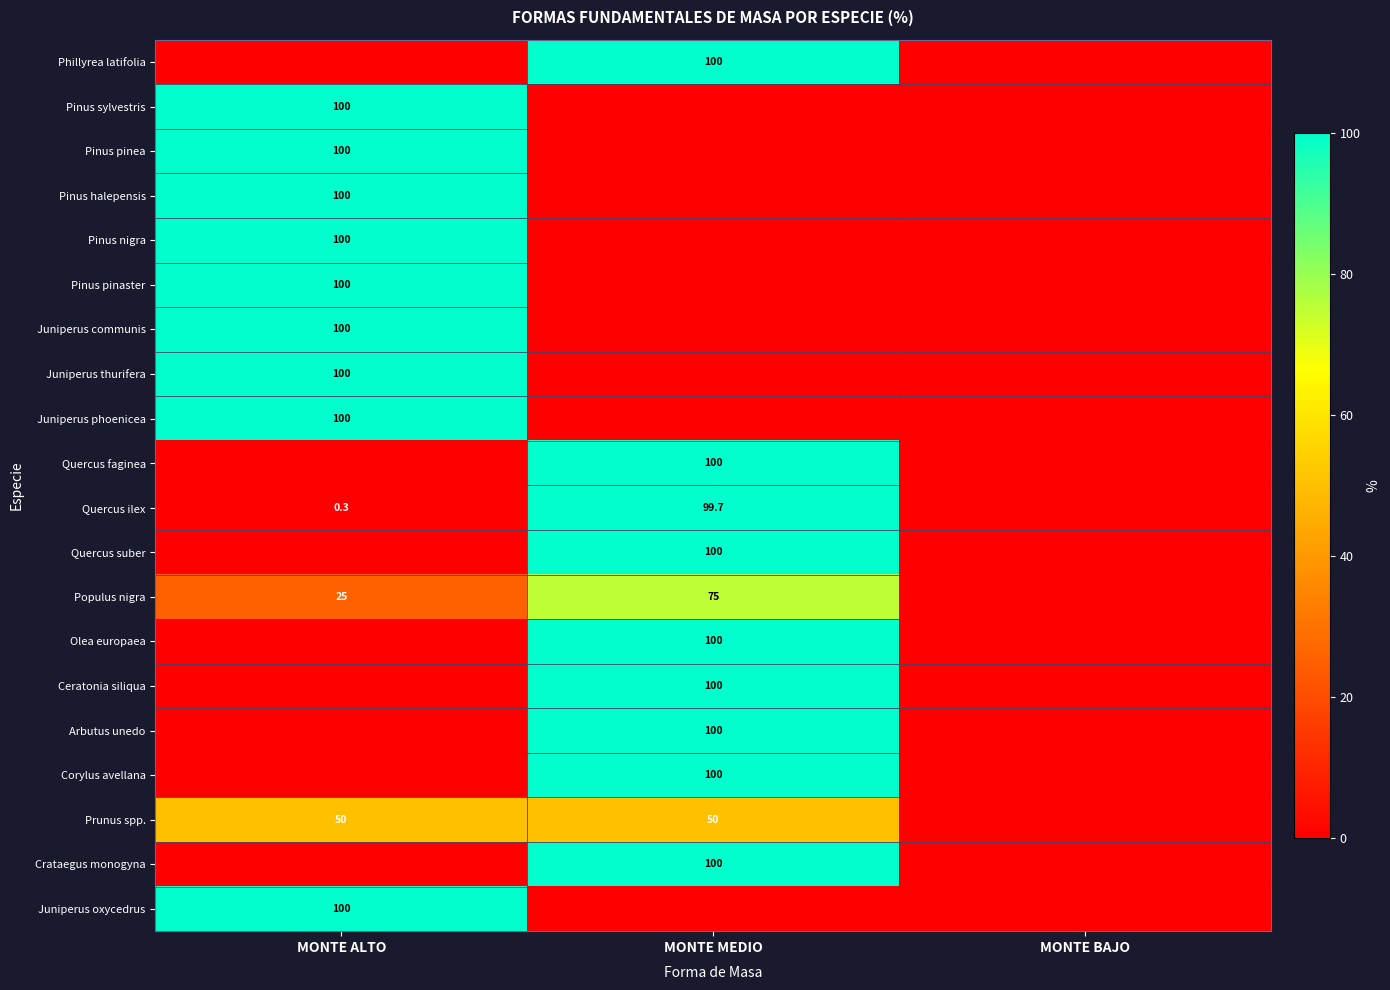

At which category is the sum across all series the highest?

MONTE MEDIO